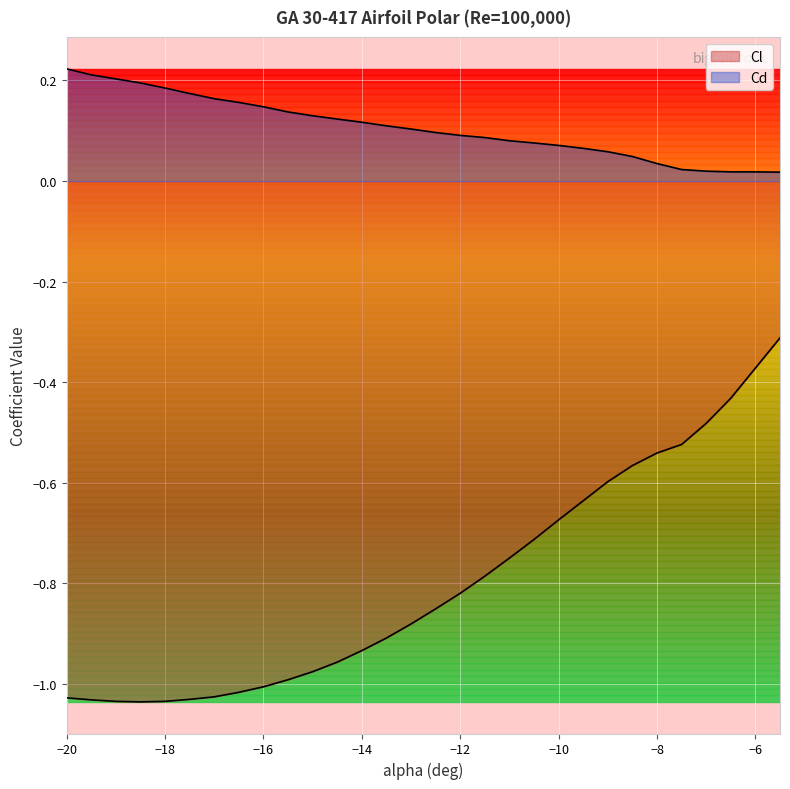

Where is Cd nearest to the value 0?

-5.5